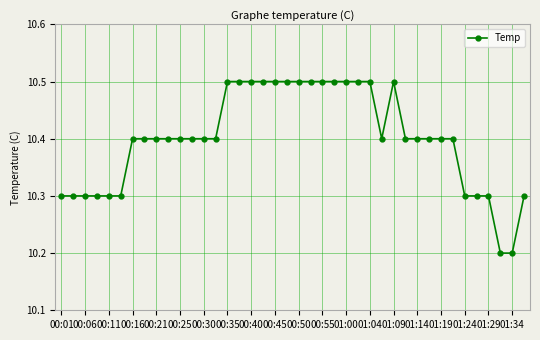

What is the value of the 15th point from the left?

10.5